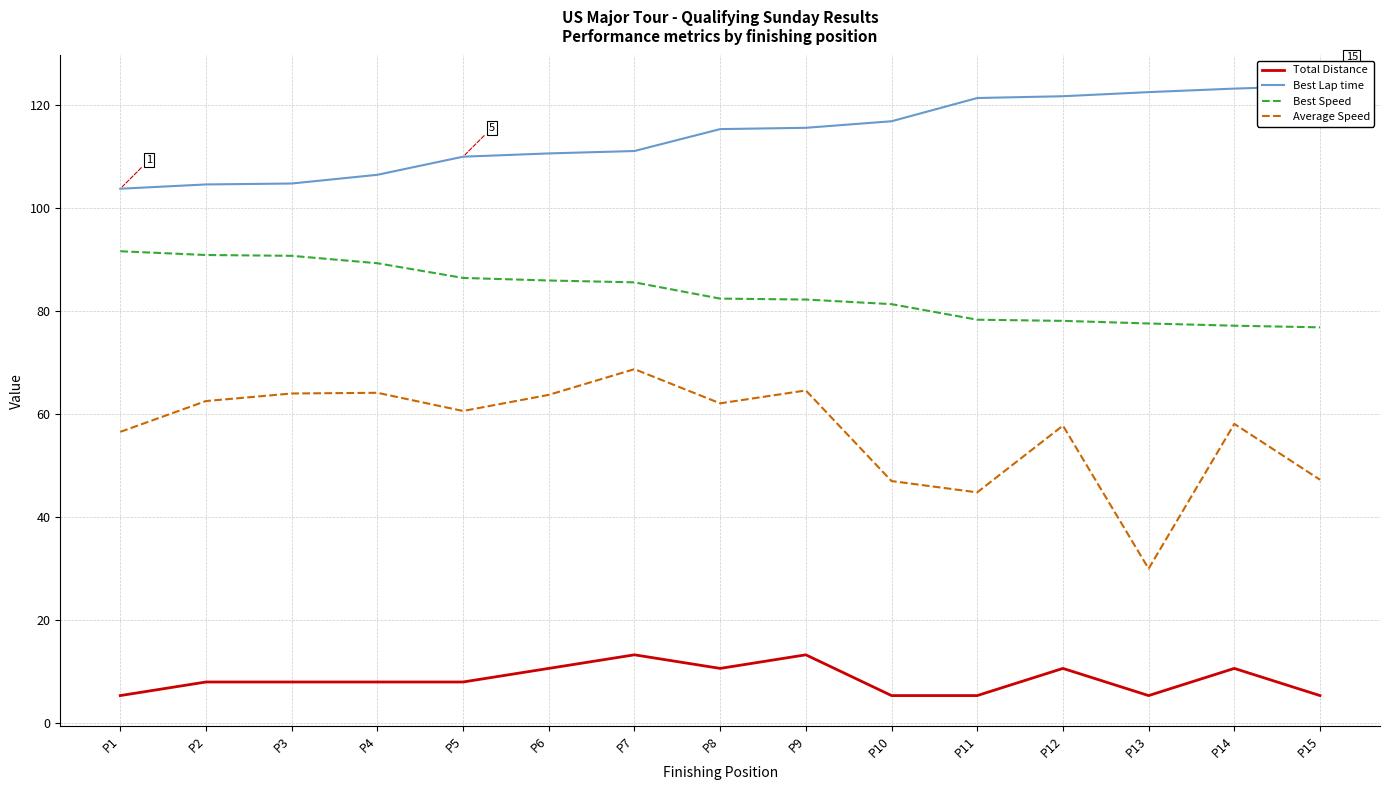

The Average Speed series shows 98.7 at P9. True or false?

False